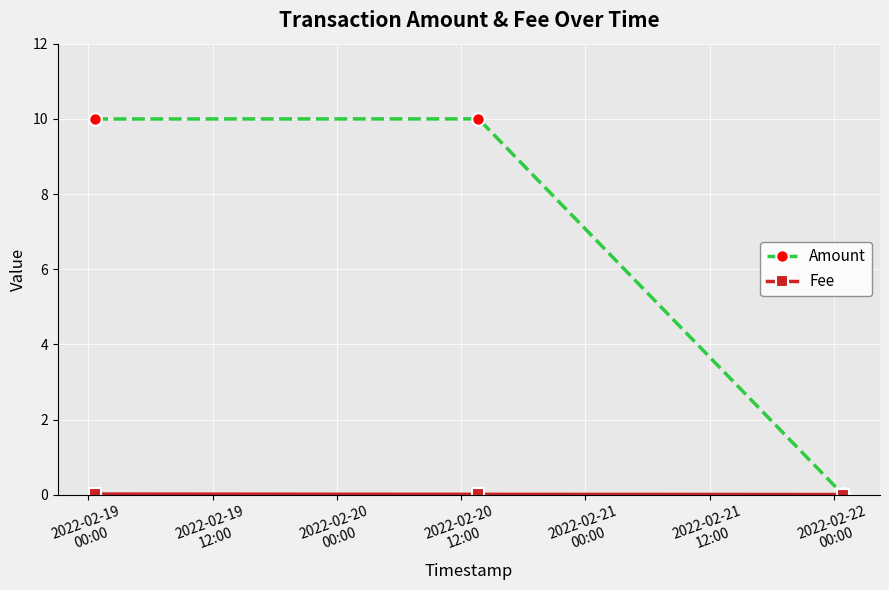

What is the sum of all Amount values?

20.0